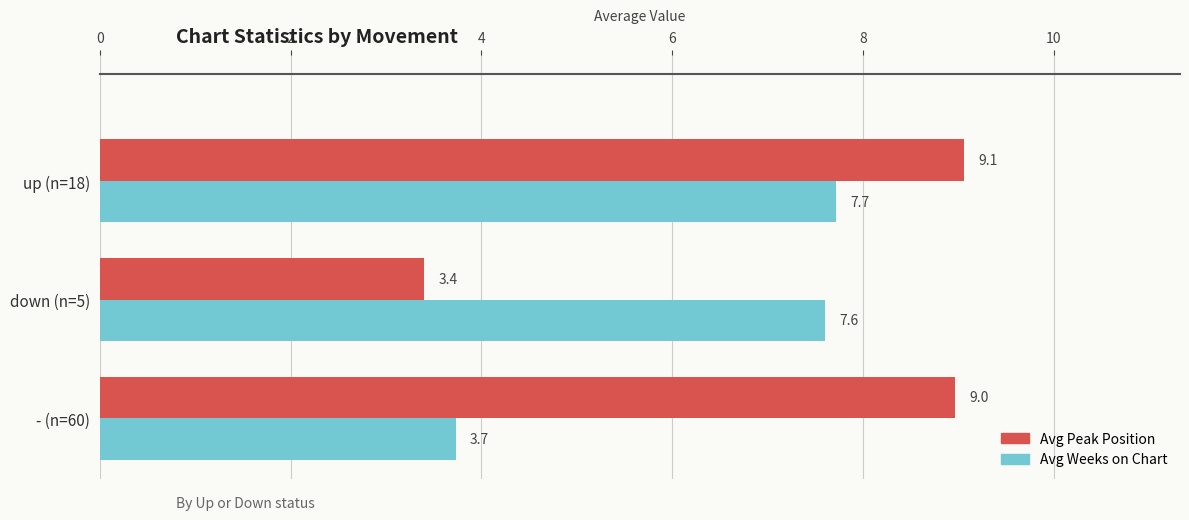

Which series has the largest total across all categories?

Avg Peak Position